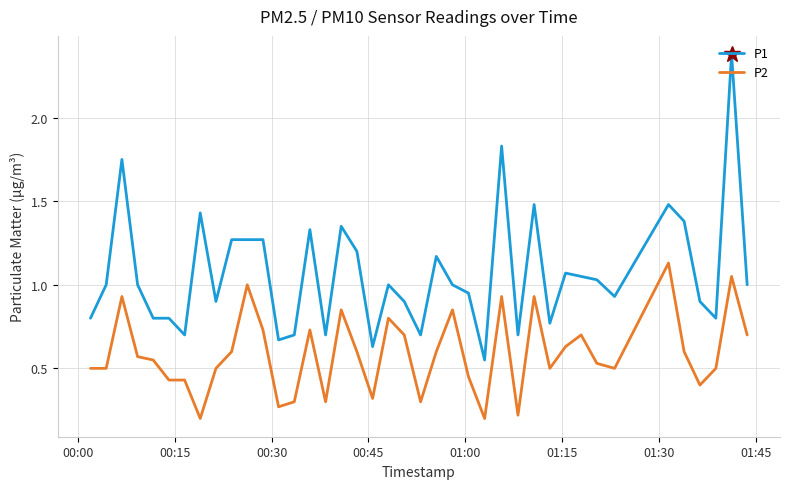

True or false: P2 and P1 intersect in this chart.

False